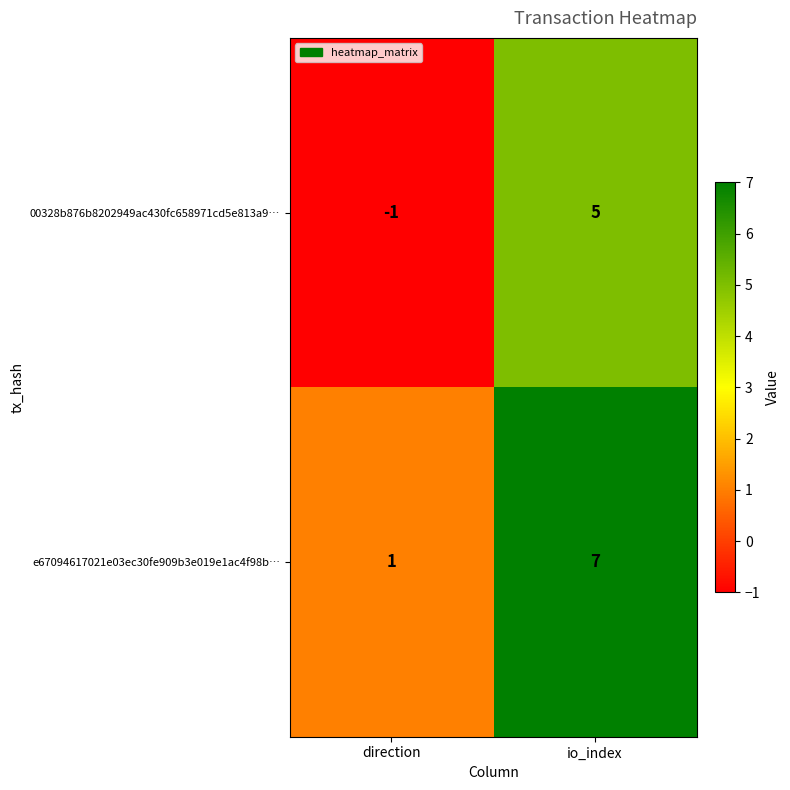

True or false: 00328b876b8202949ac430fc658971cd5e813a9… has a value of -1 at direction.

True